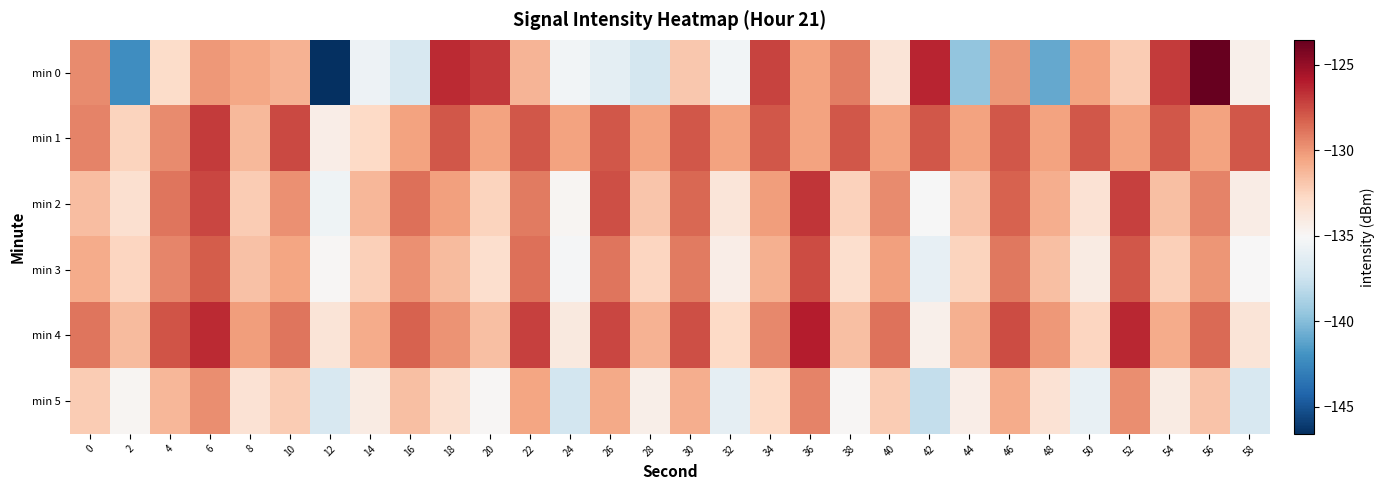

At which category is the sum across all series the highest?

6